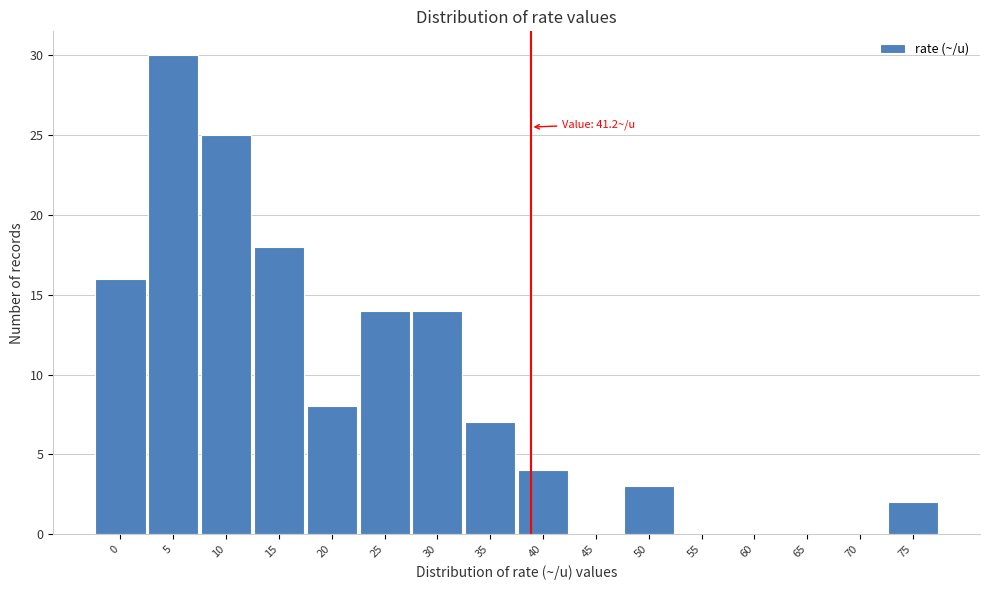

Reading left to right, extract all data points from this chart.

0=16	5=30	10=25	15=18	20=8	25=14	30=14	35=7	40=4	45=0	50=3	55=0	60=0	65=0	70=0	75=2